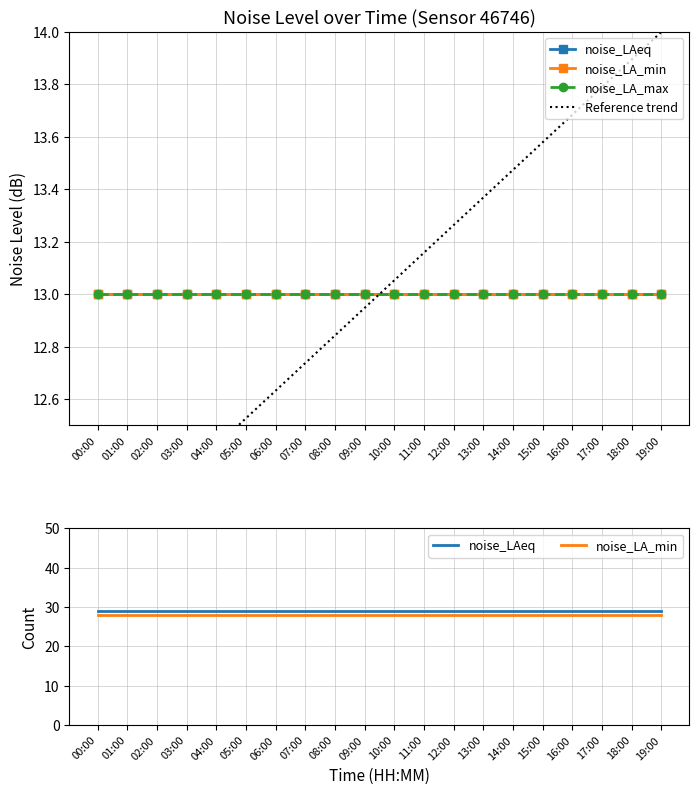

How many categories are shown in the chart?

20